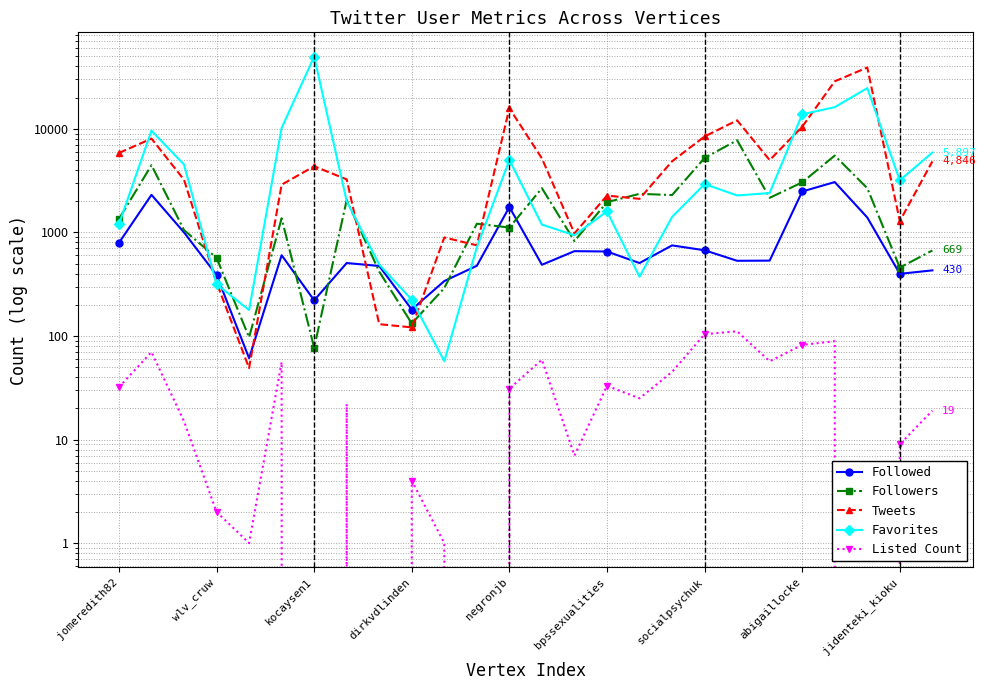

What is the total value across all series at 13?

9588